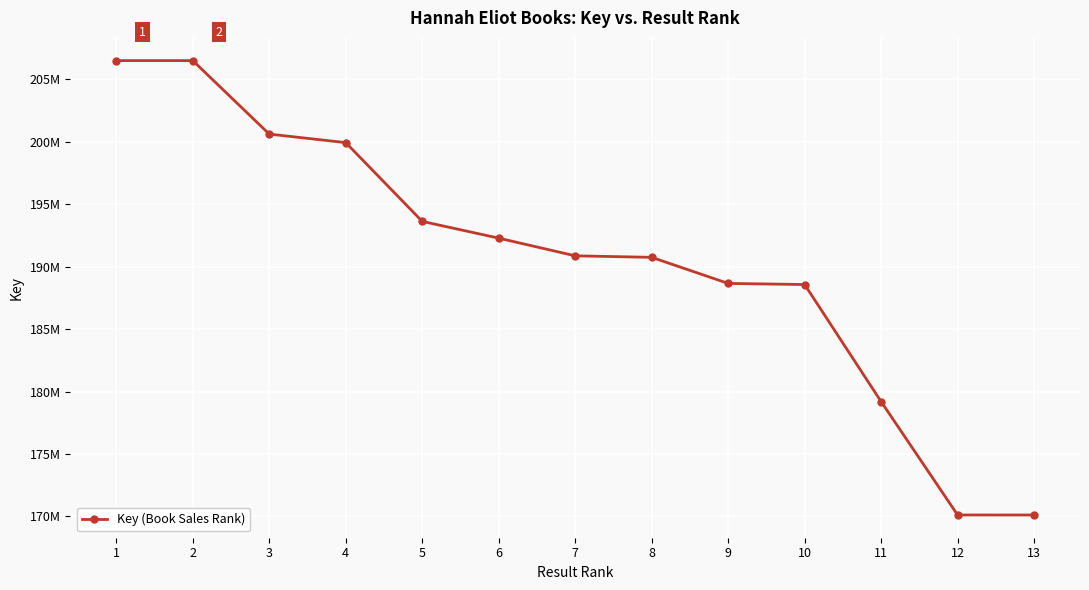

Reading right to left, extract all data points from this chart.

170119376	170121544	179194085	188569152	188658935	190746987	190868723	192284091	193625182	199931145	200614032	206495493	206496393